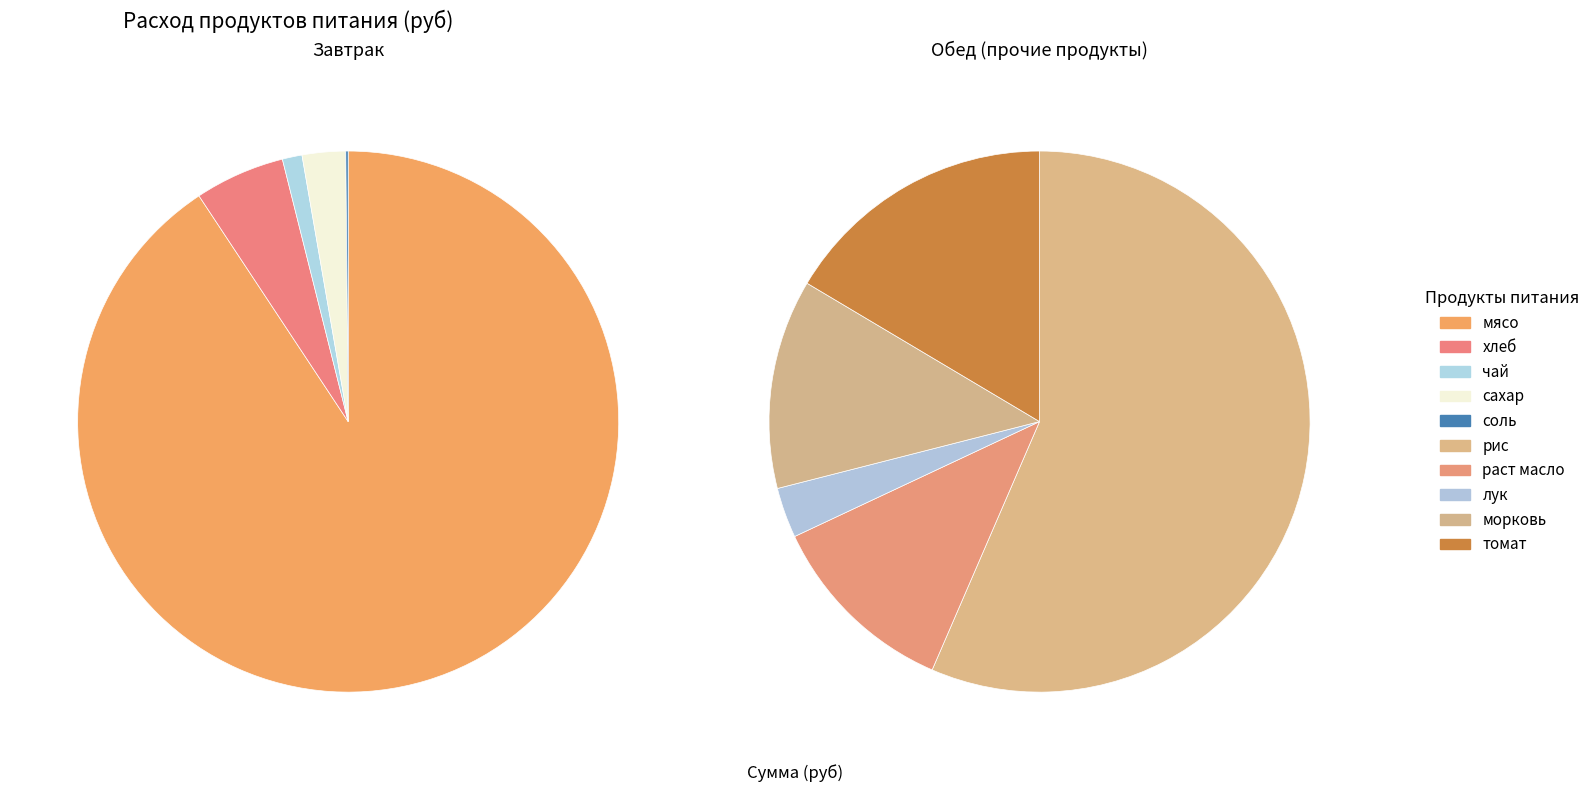

What is the smallest slice in the pie chart?

соль